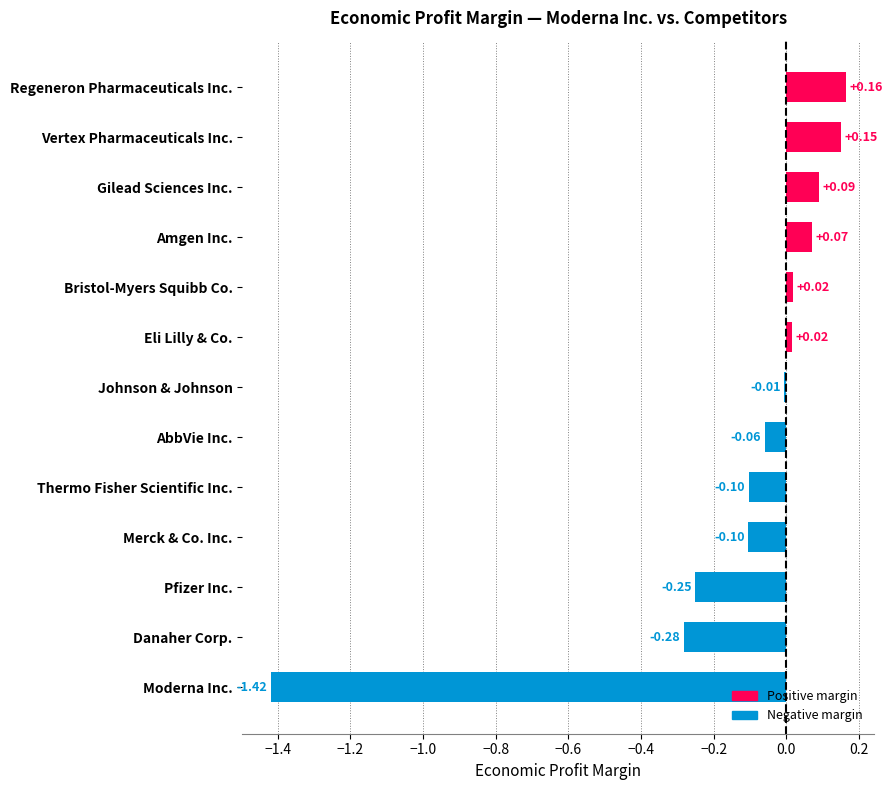

What is the change in value from Danaher Corp. to Johnson & Johnson?

+0.3